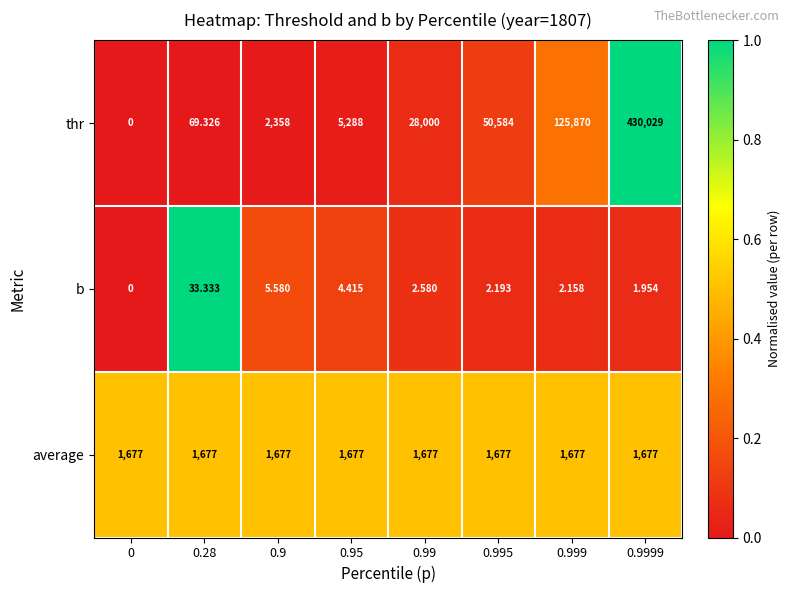

Between 0.28 and 0.95, which series saw the biggest shift?

thr